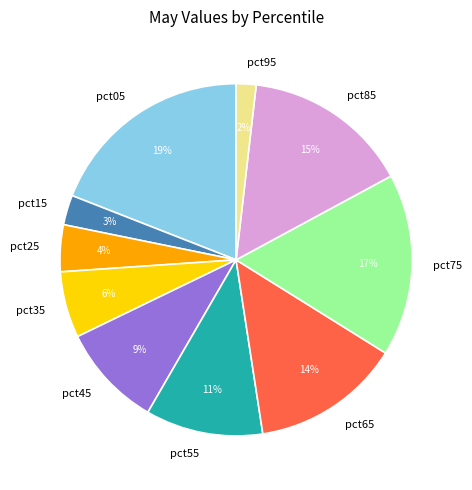

Do pct35 and pct25 together represent more than half of the pie?

No